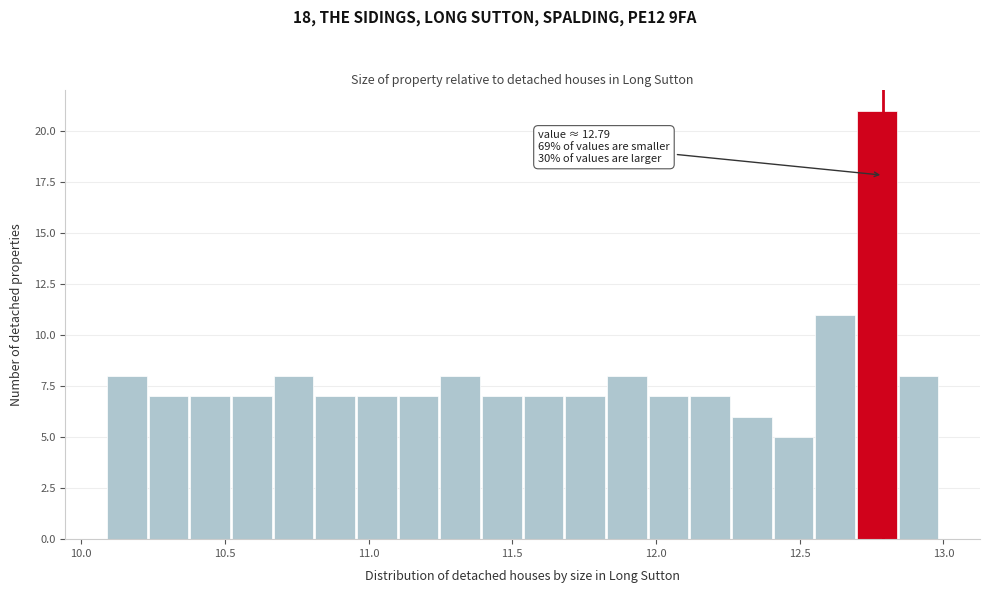

Read against the x-axis, roughly where is the centre of the tallest bar?

12.75